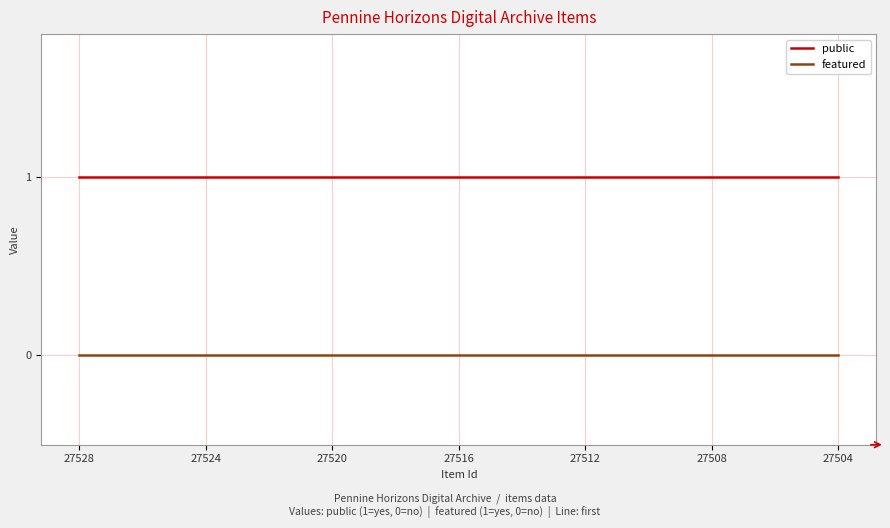

How many lines are shown in the chart?

2